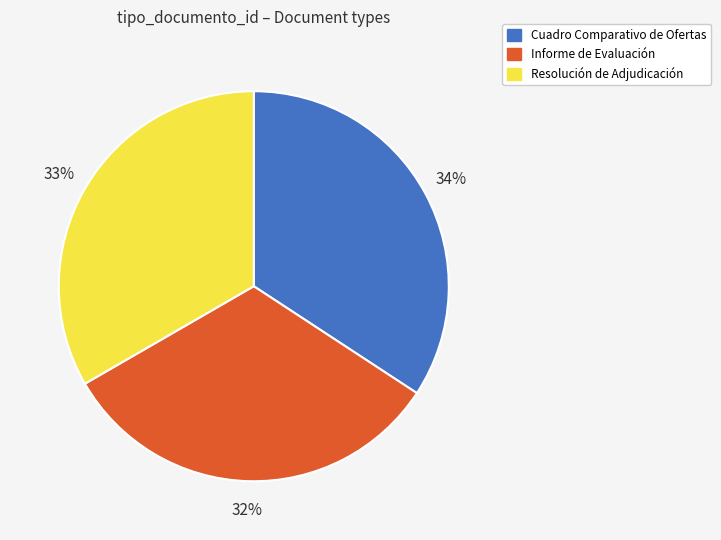

Does Resolución de Adjudicación represent more than half of the total?

No